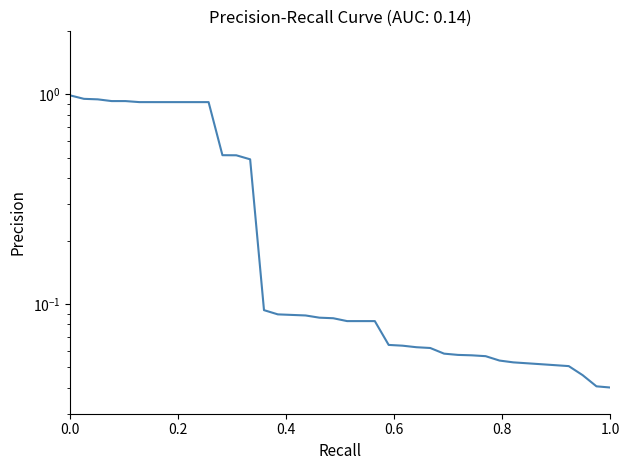

How many lines are shown in the chart?

1